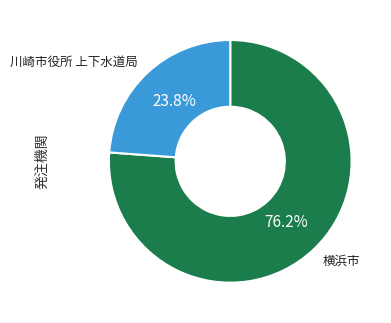

Which slice is the largest?

横浜市